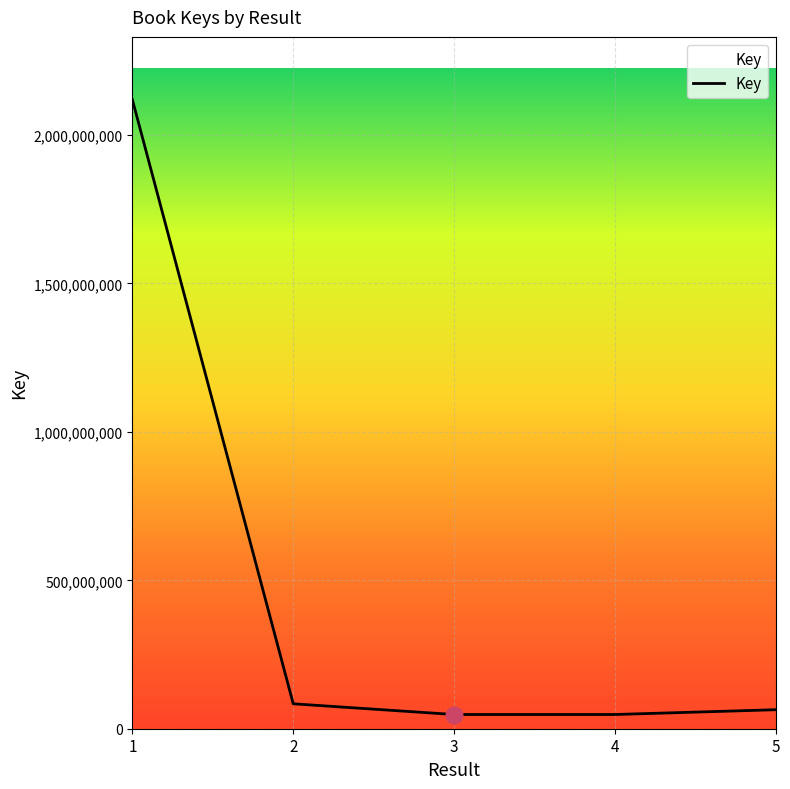

What is the average value?

472517147